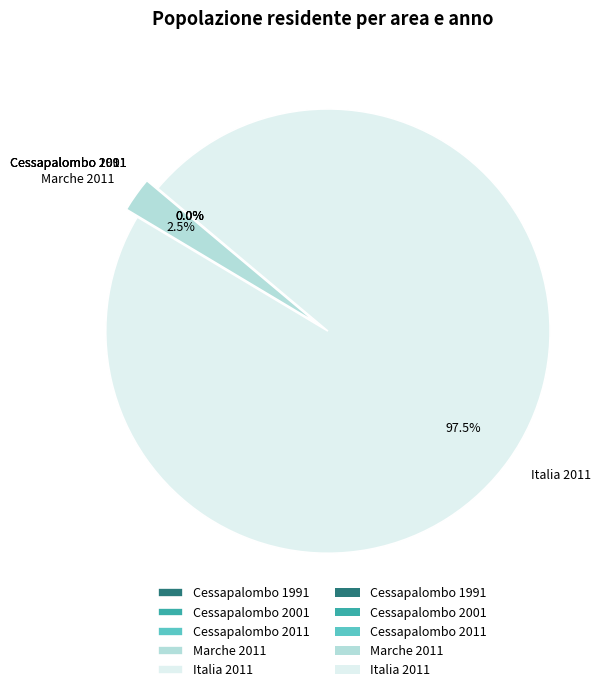

Which slice is the largest?

Italia 2011